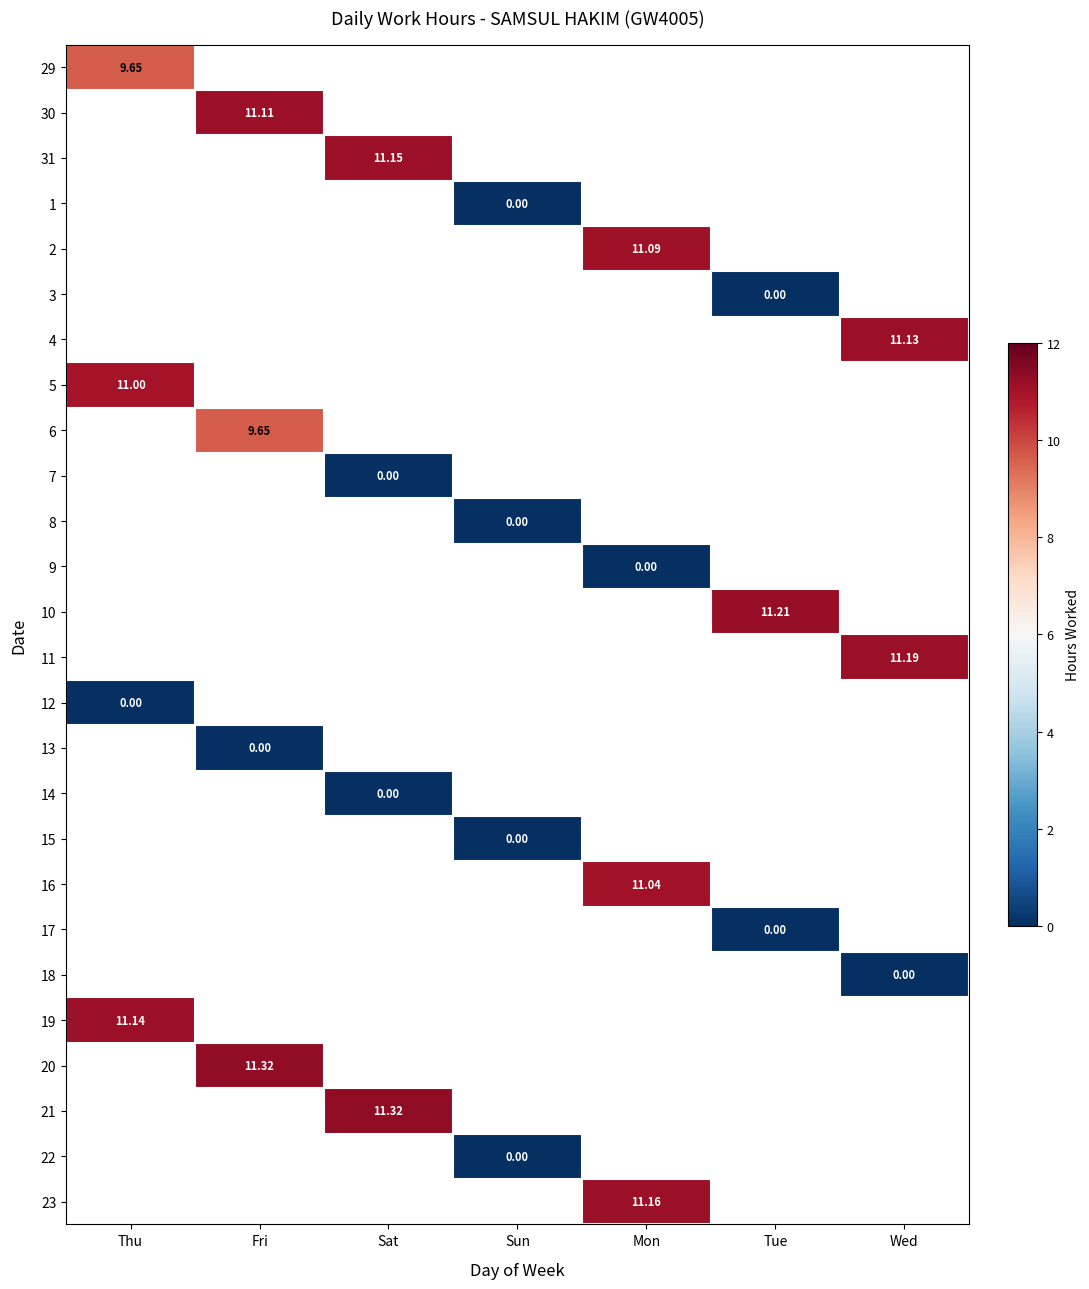

At how many categories does at least one series exceed 0?

6